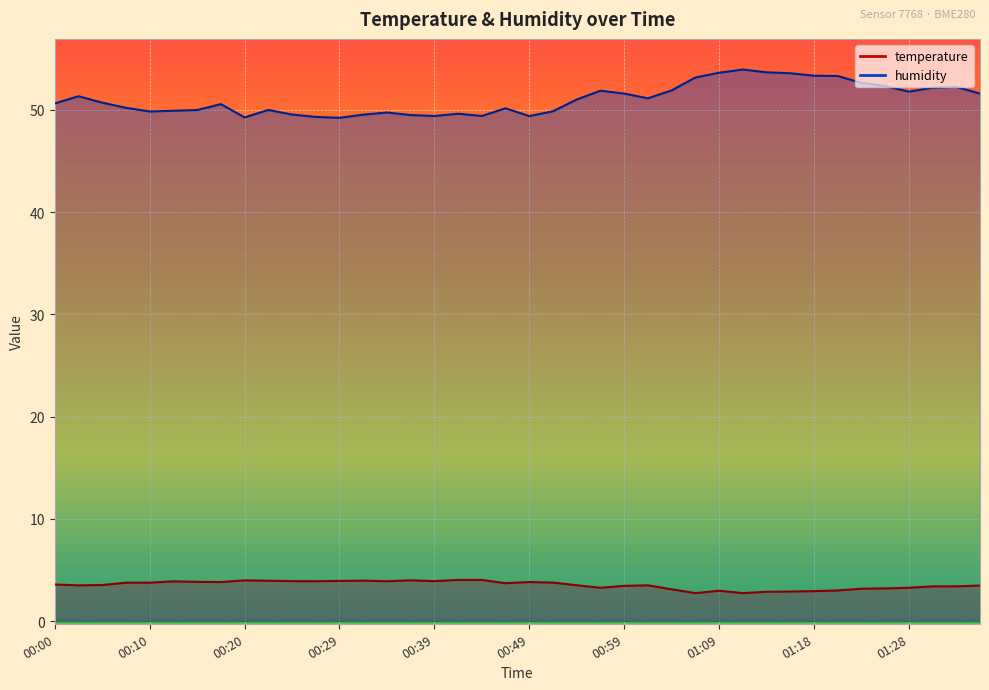

Which category has the lowest value in the humidity series?

00:29